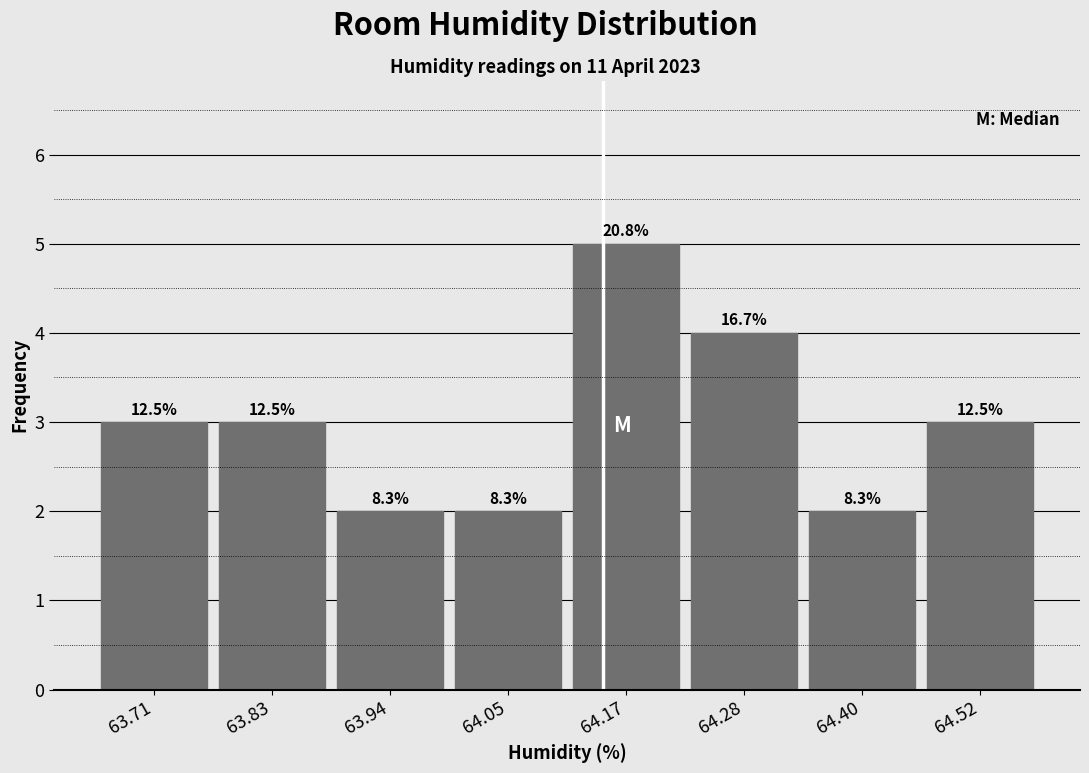

Does the chart contain any negative values?

No